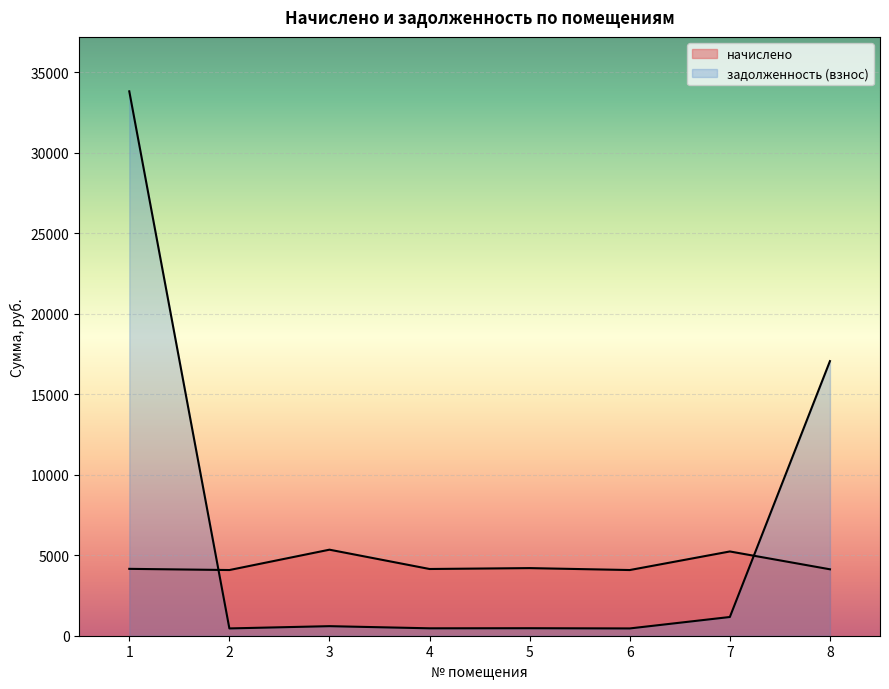

What is the difference between the задолженность (взнос) values at 3 and 2?

140.6